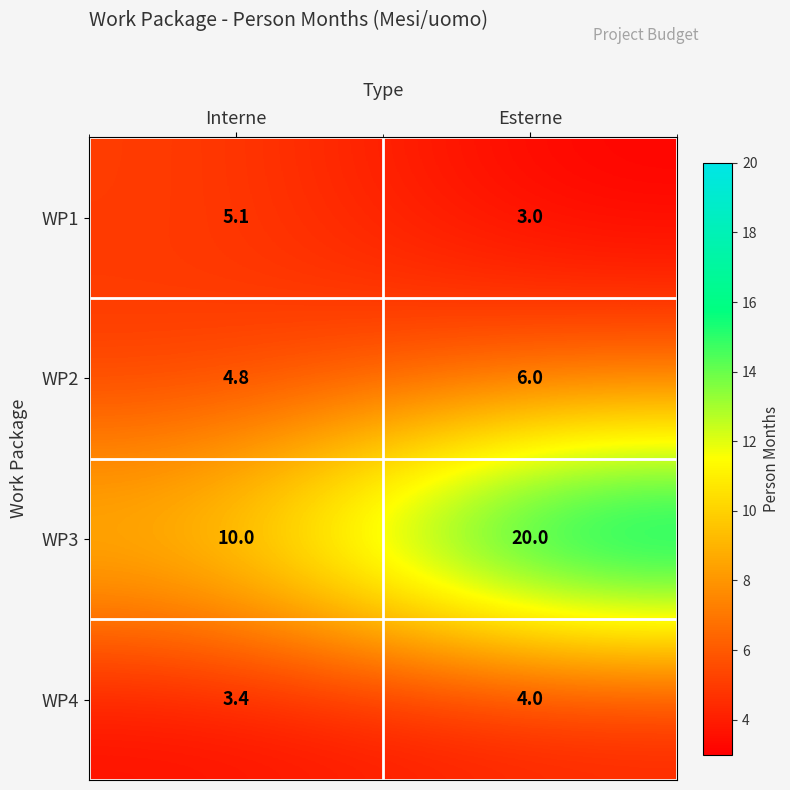

What is the total value across all series at Esterne?

33.0